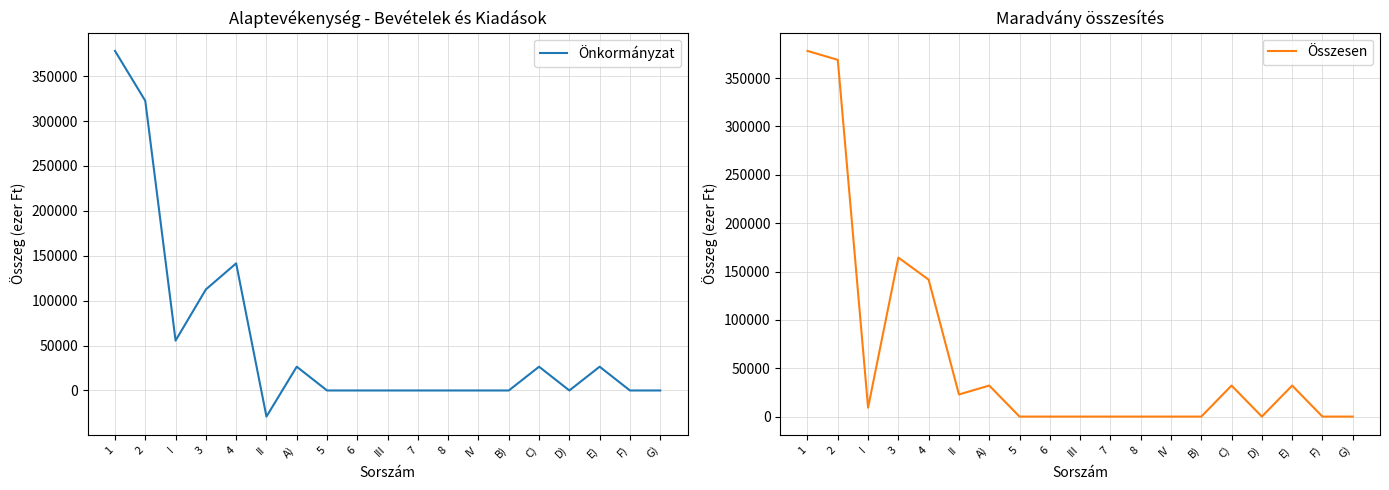

At how many categories does at least one series exceed 355690?

2